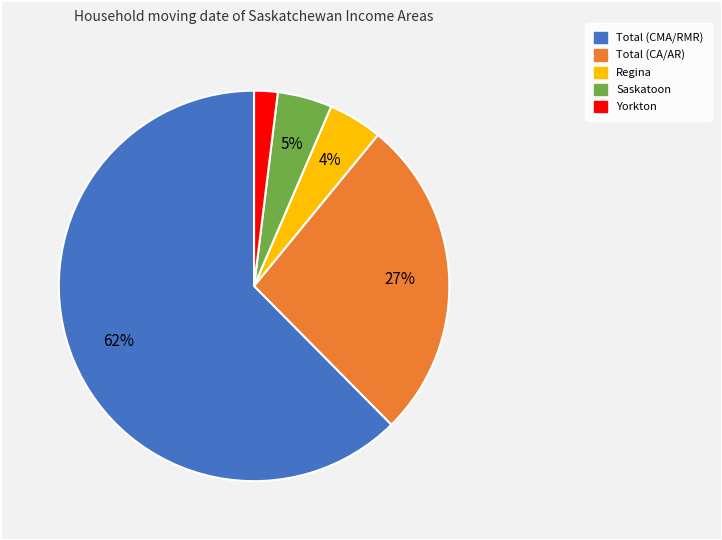

To the nearest percent, what portion does Regina represent?

4%